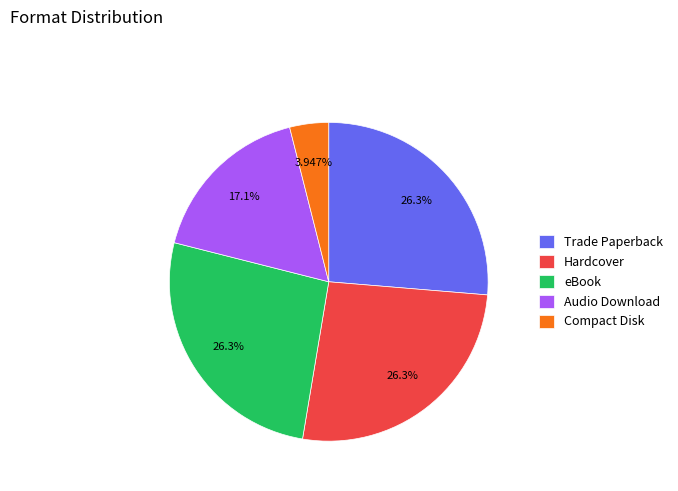

To the nearest percent, what is the difference between the Compact Disk and Audio Download slice percentages?

13%